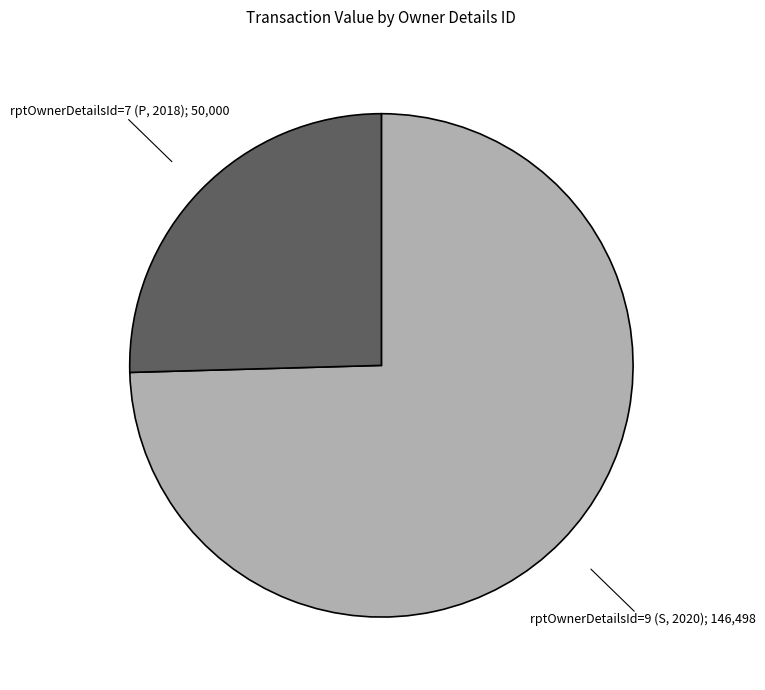

Count the number of slices in the pie.

2